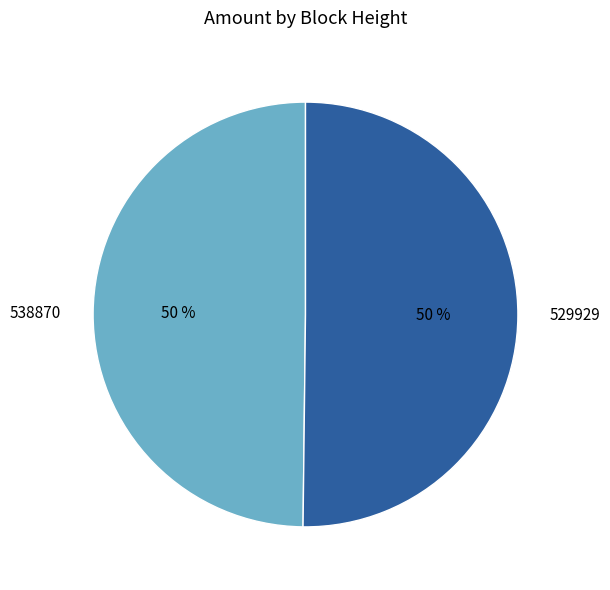

Combined, do 538870 and 529929 account for over 50%?

Yes